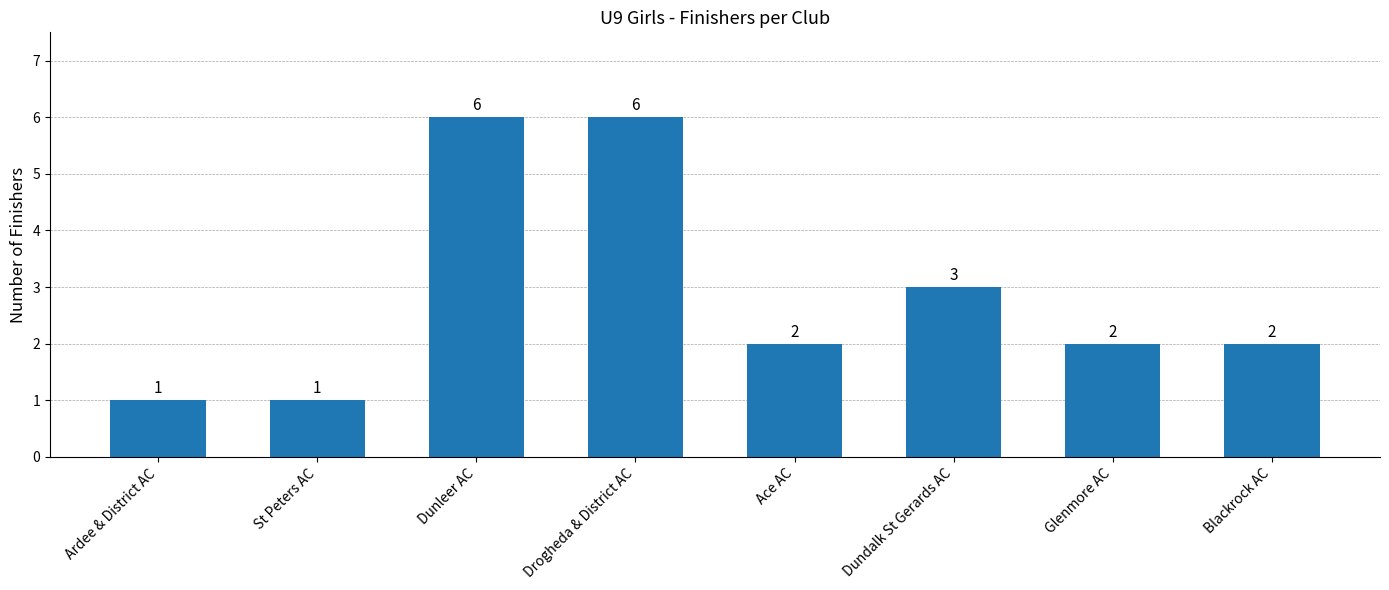

How many series are shown in this chart?

1